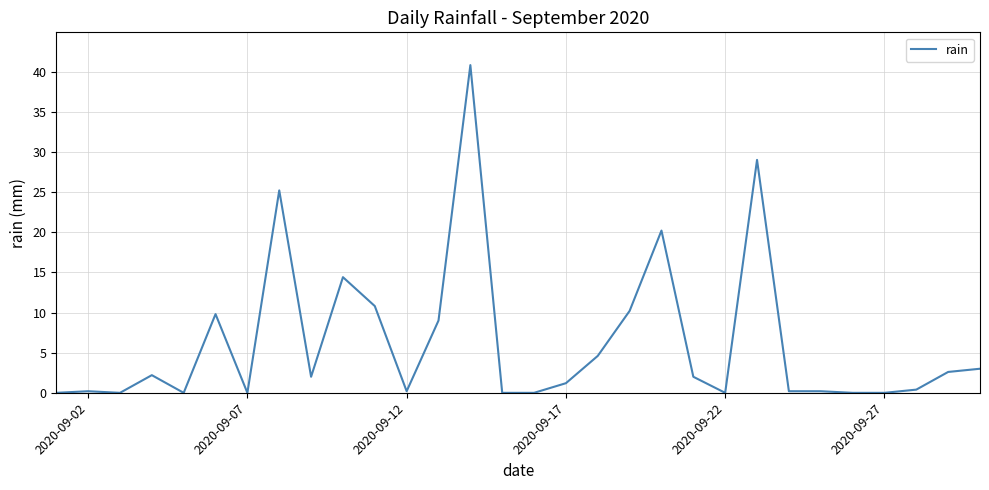

What is the greatest value displayed?

40.8